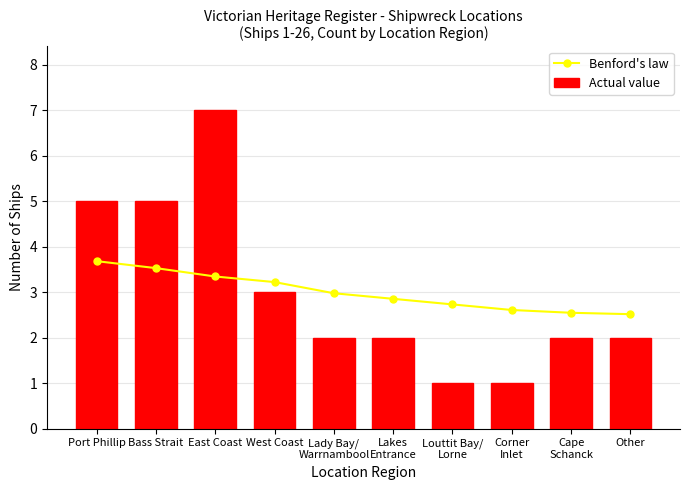

Is it true that Actual value equals 5 at Bass Strait?

True